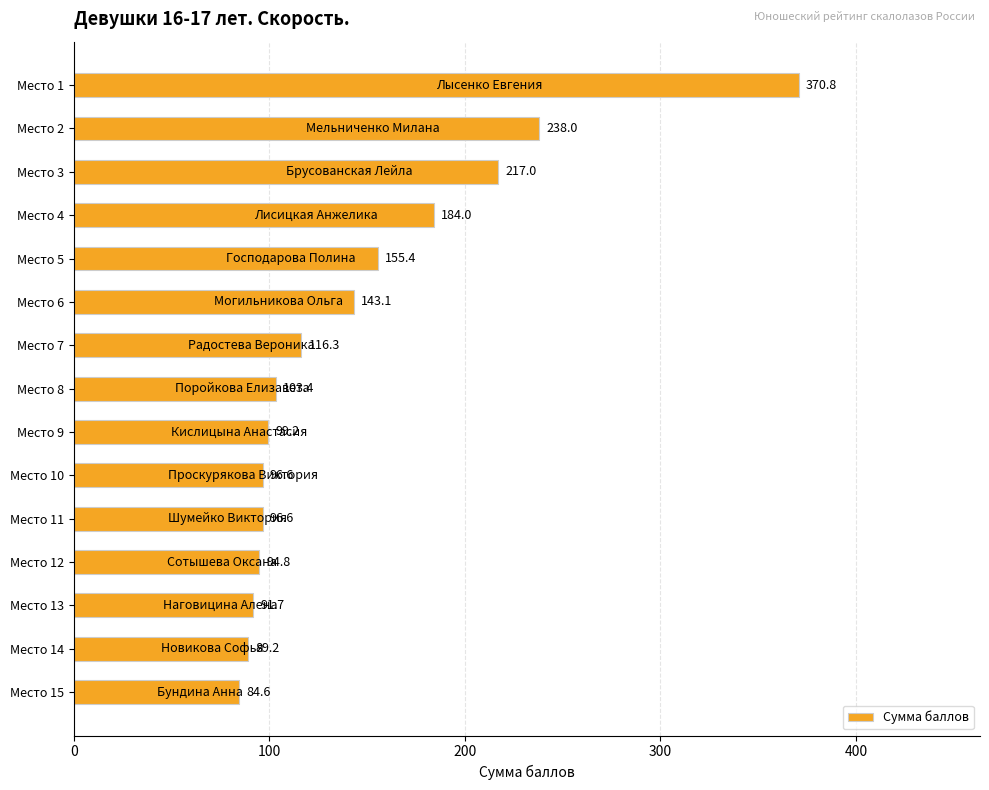

True or false: the data shows 36.9 at Место 10.

False